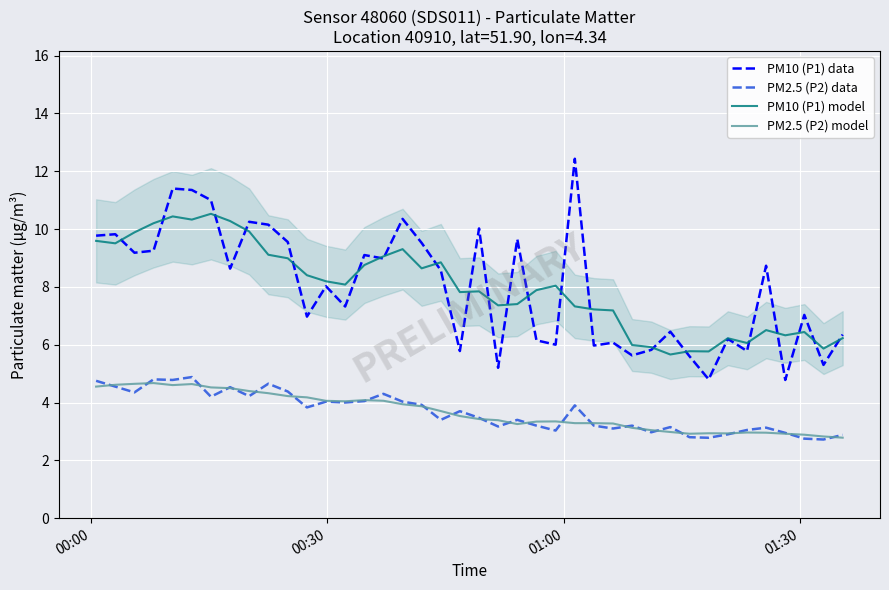

Which series has the largest total across all categories?

PM10 (P1) data